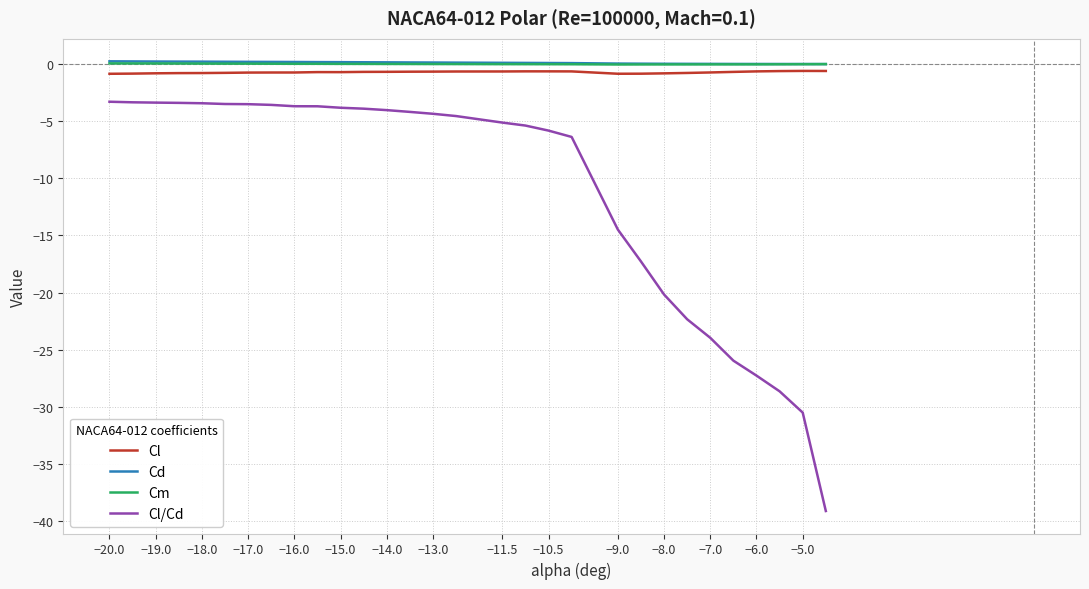

What is the minimum value shown in the chart?

-39.1